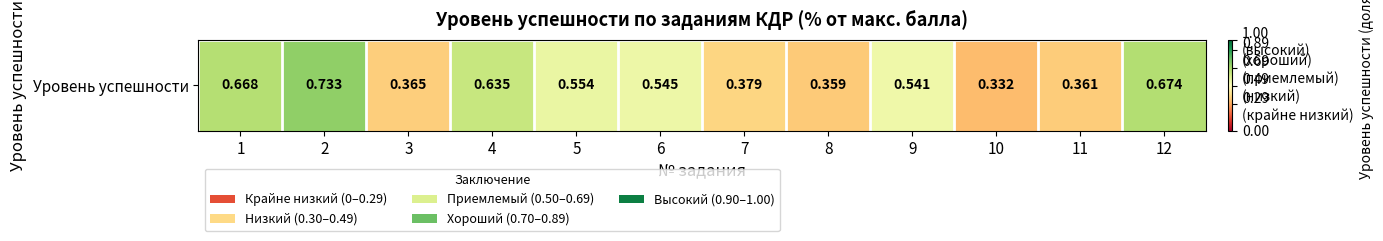

Reading left to right, transcribe all the data shown in this chart.

0.7	0.7	0.4	0.6	0.6	0.5	0.4	0.4	0.5	0.3	0.4	0.7